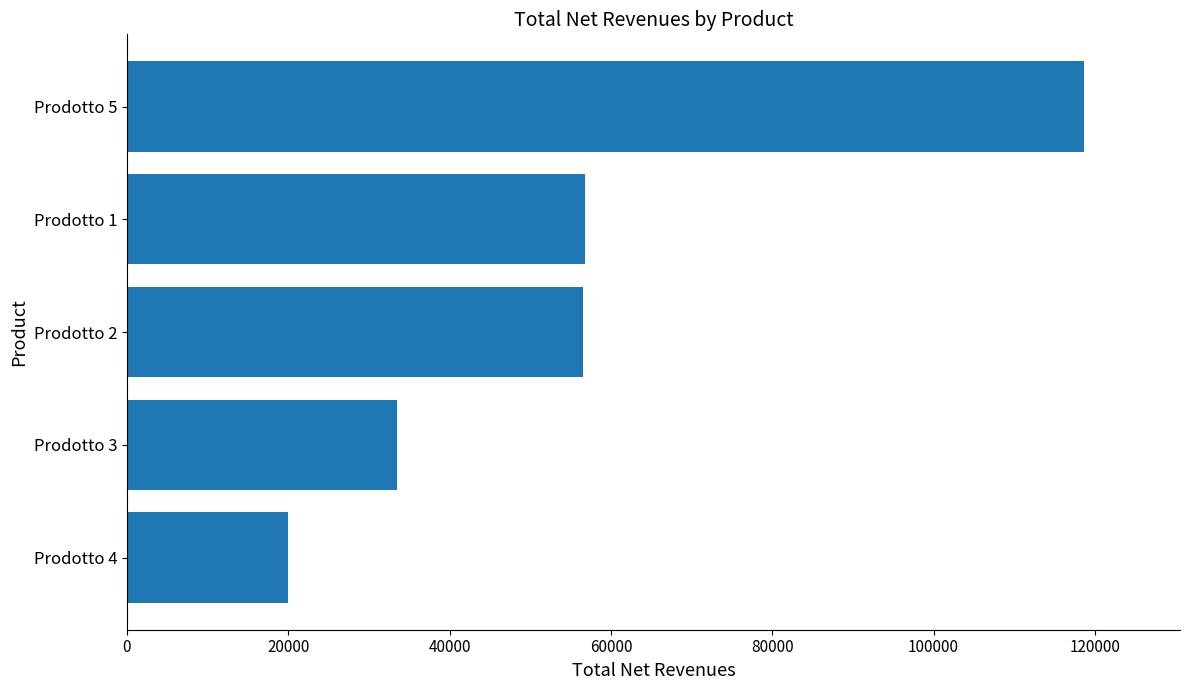

What is the smallest value displayed?

19914.3